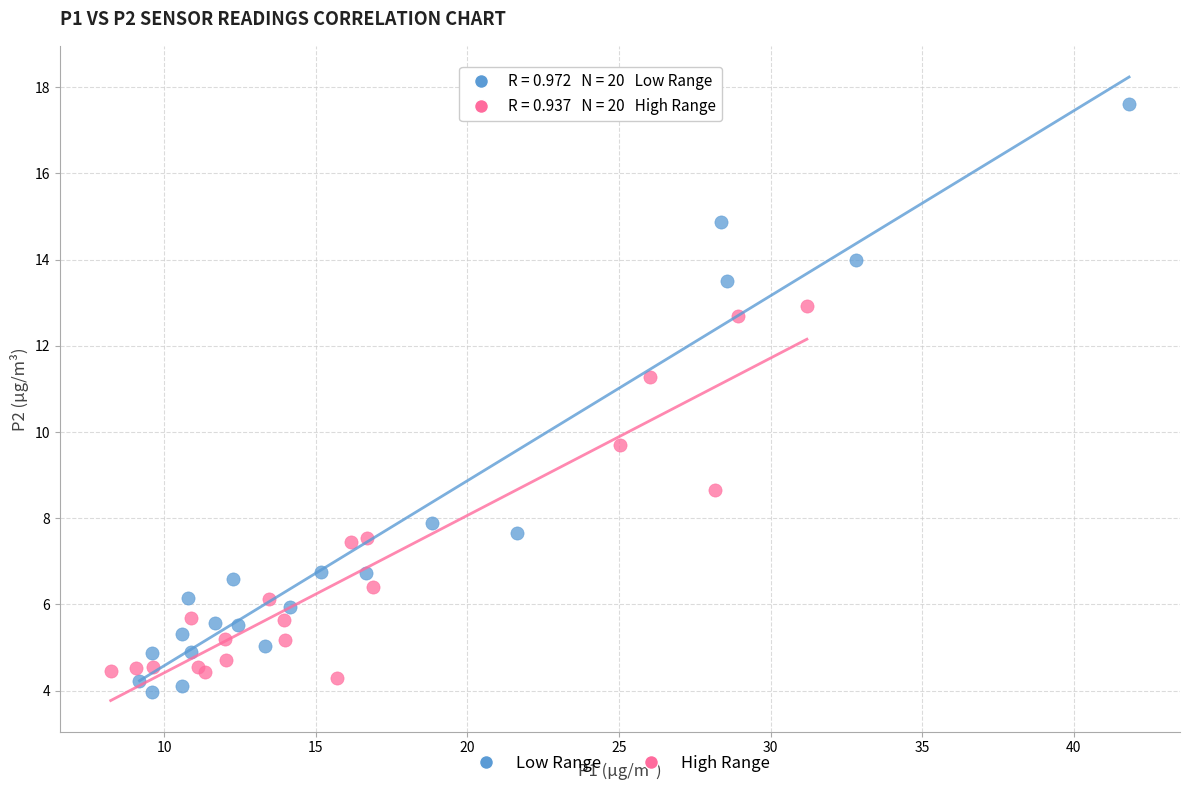

What are all the series names shown in the legend?

Low Range, High Range